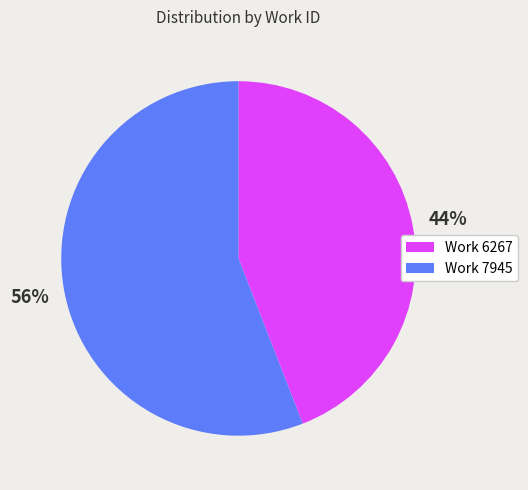

Which slice is the largest?

Work 7945